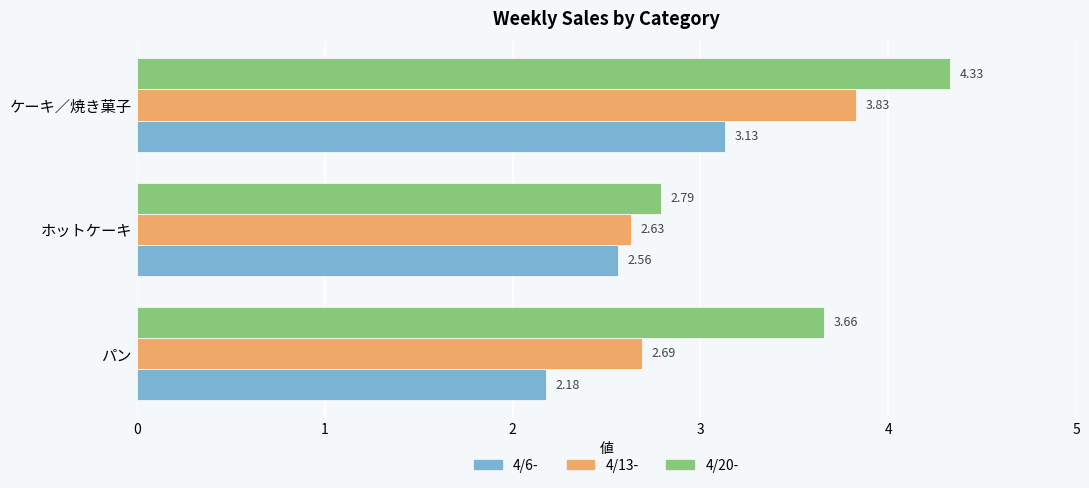

List the series in order of their overall mean, highest first.

4/20-, 4/13-, 4/6-